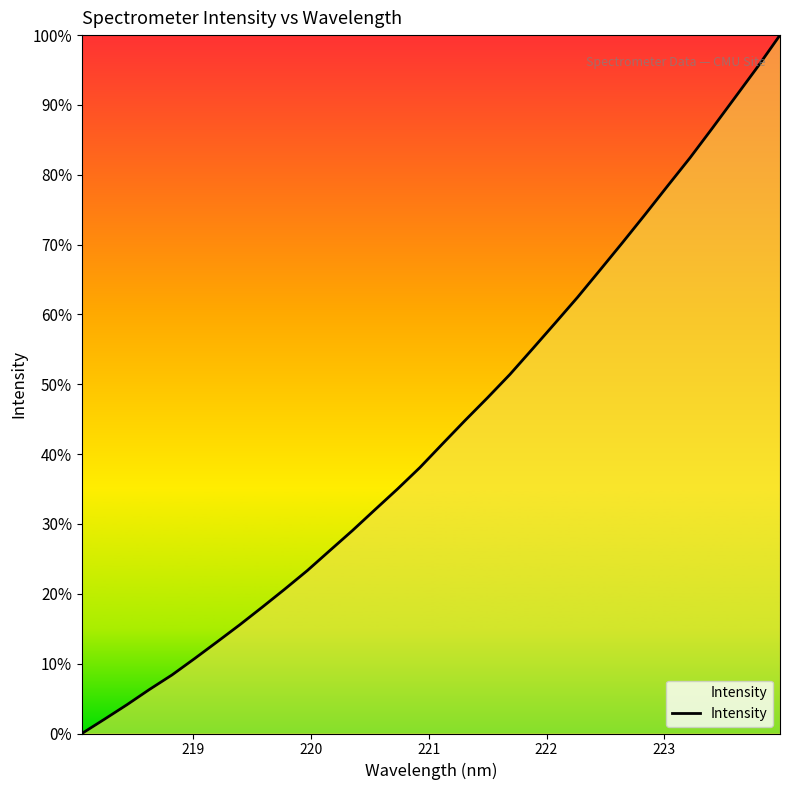

Does the chart display data point markers on the line(s)?

No